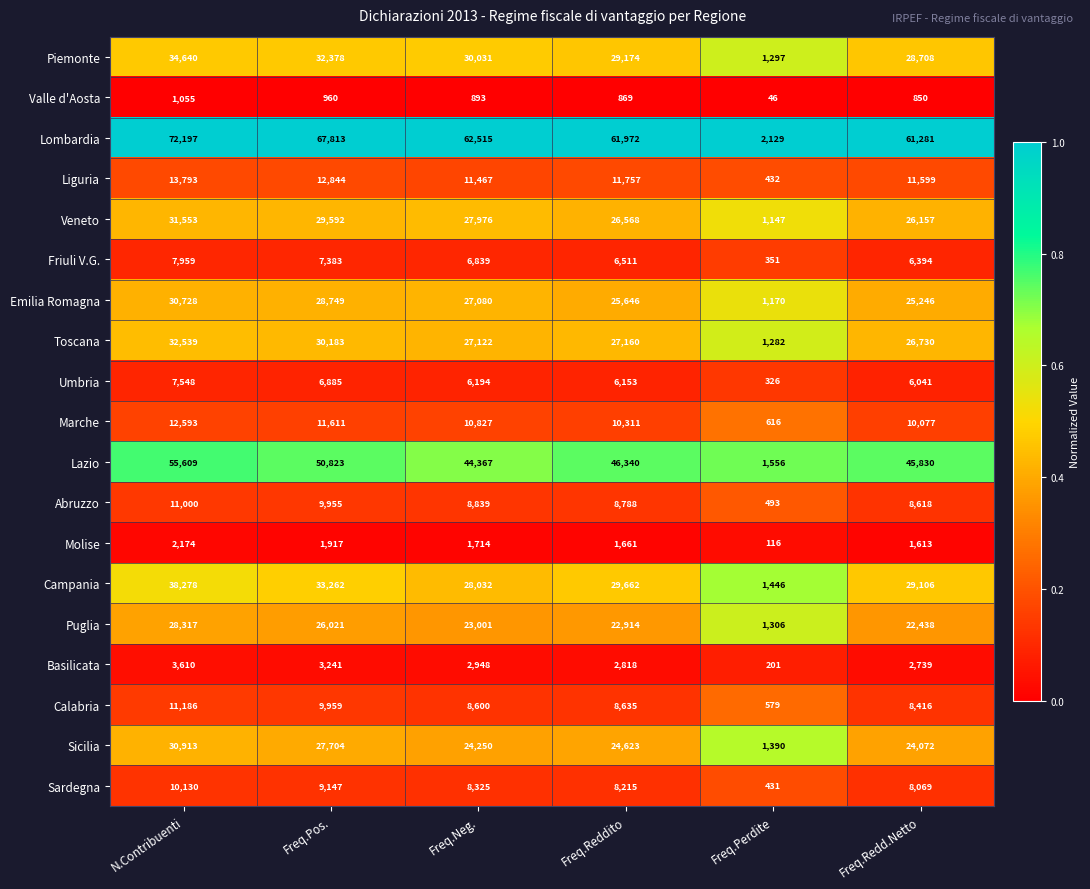

What is the smallest value displayed?

46